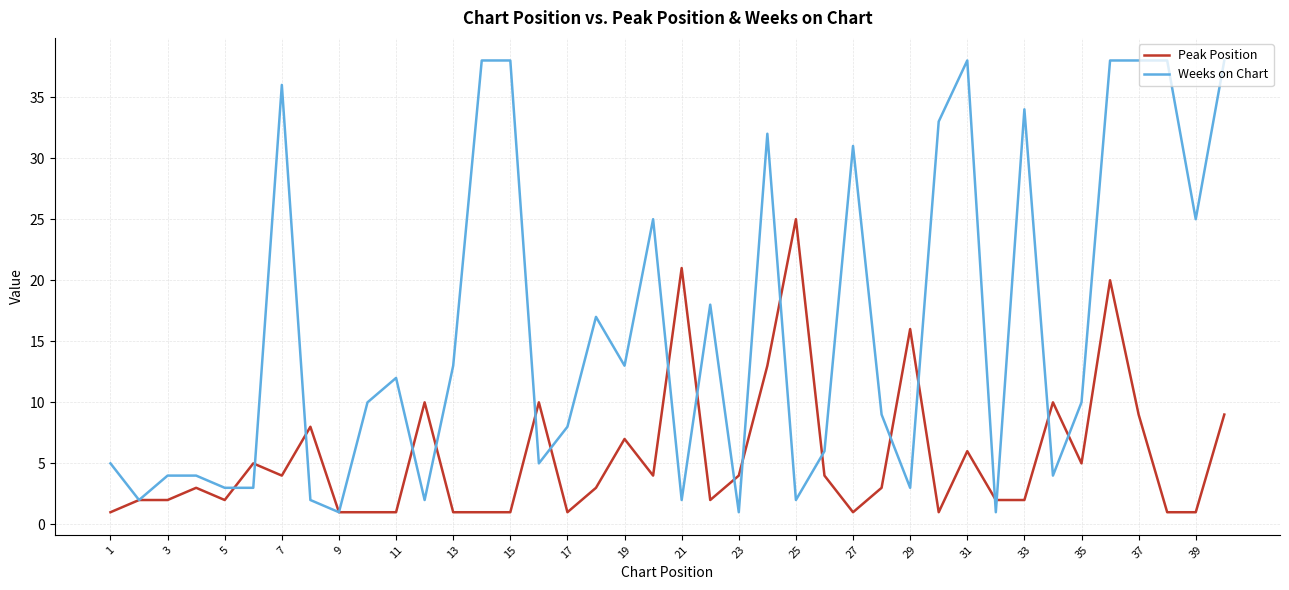

Count the number of categories in the chart.

40